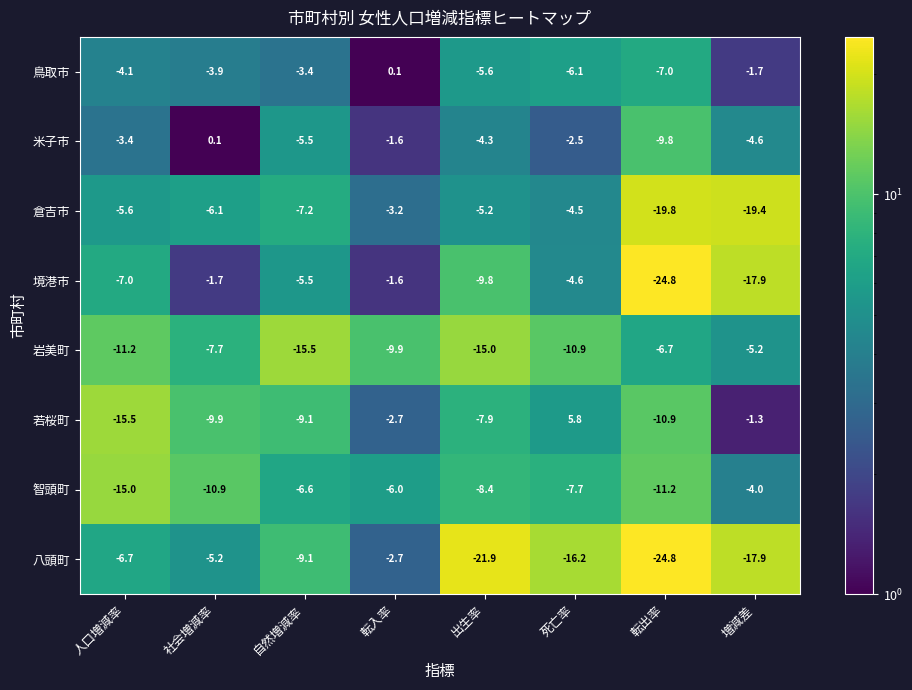

What is the sum of the 若桜町 values at 死亡率 and 社会増減率?

-4.1